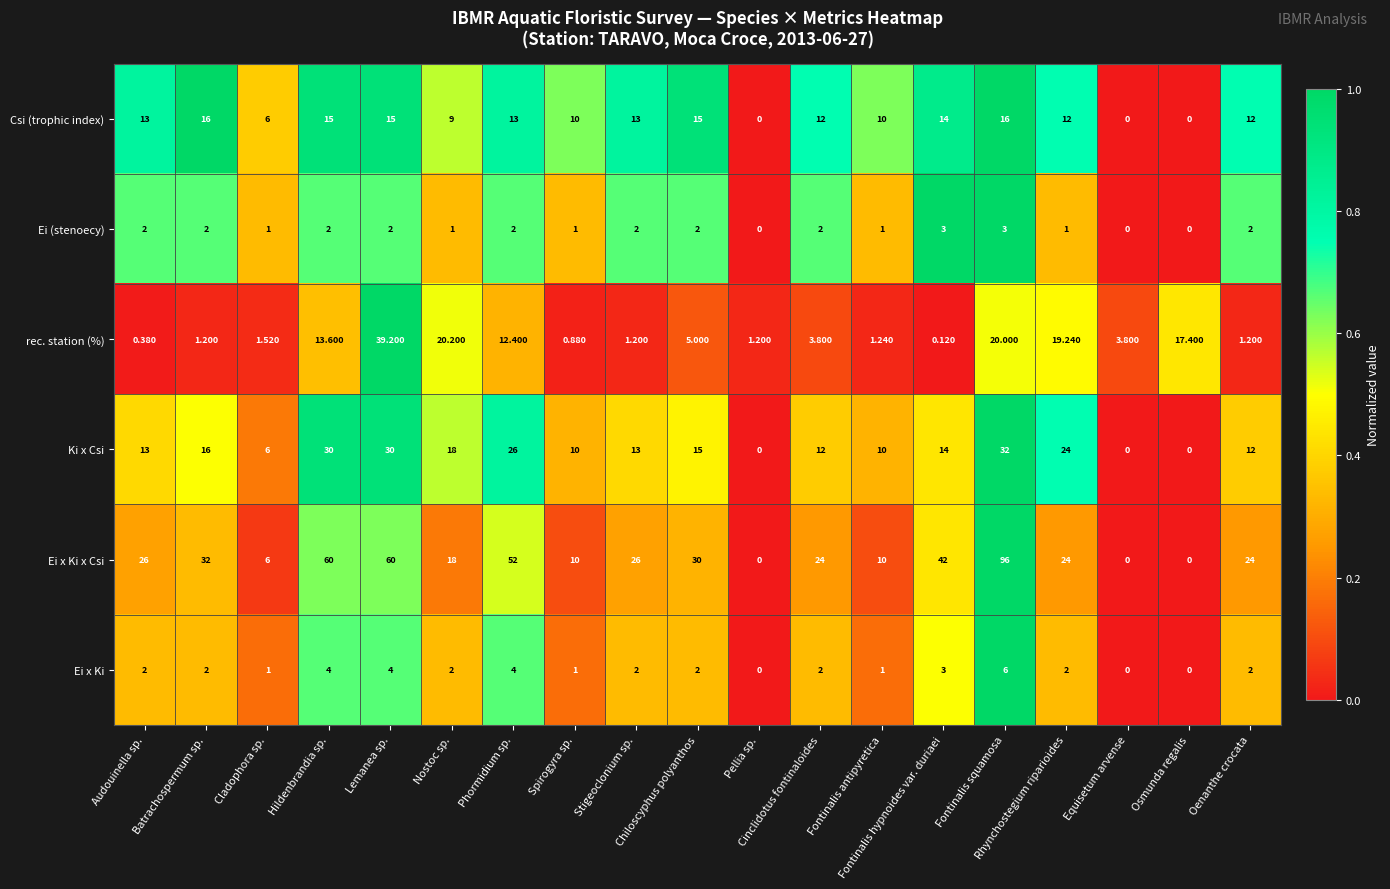

Which series has the largest range (max minus min)?

Ei x Ki x Csi